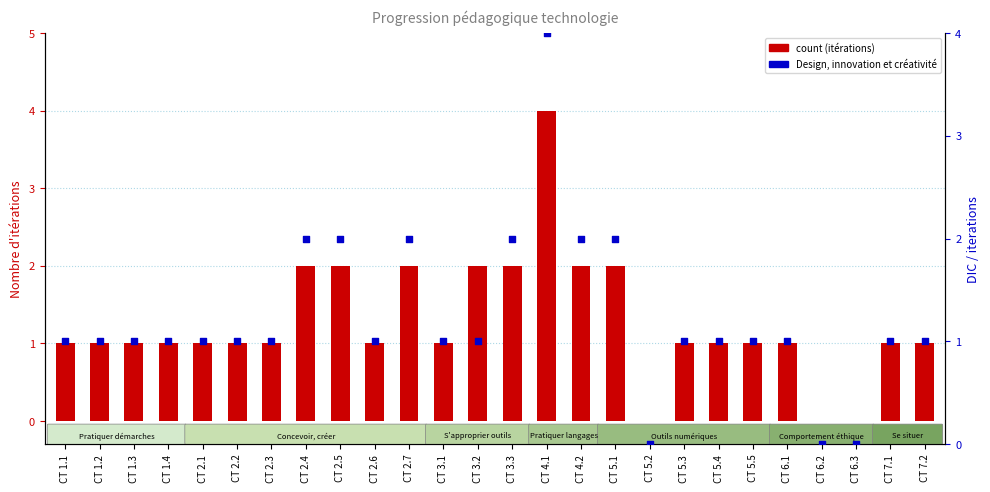

At how many categories does at least one series exceed 0?

23